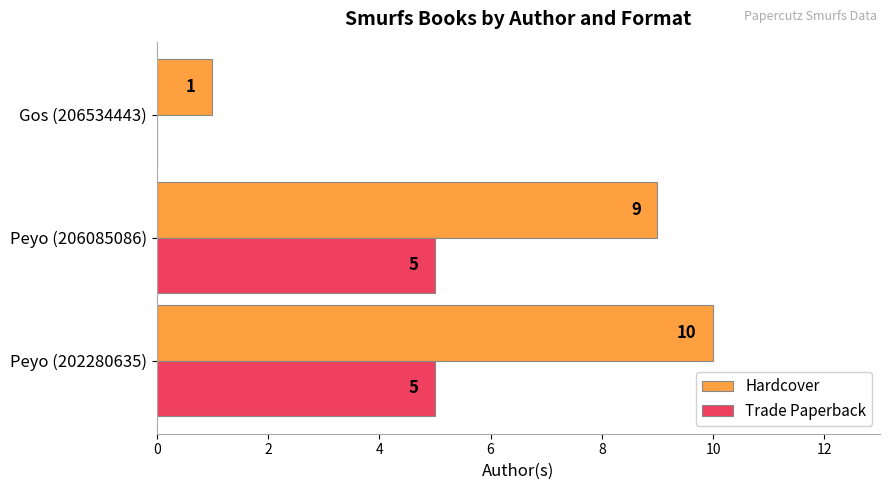

How many Hardcover values are between 1 and 10?

3